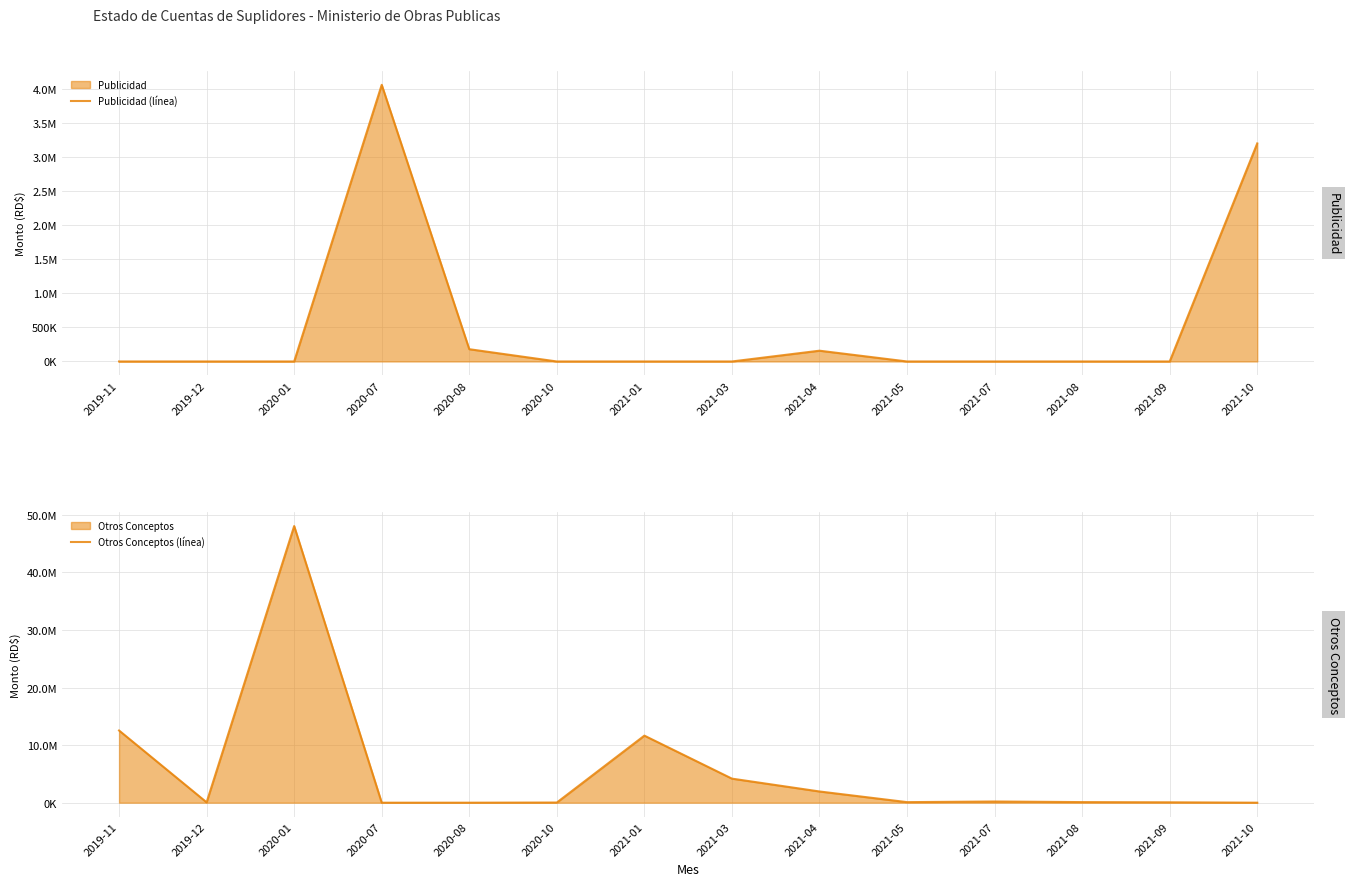

The Otros Conceptos (línea) series shows 12540000.0 at 2019-11. True or false?

True